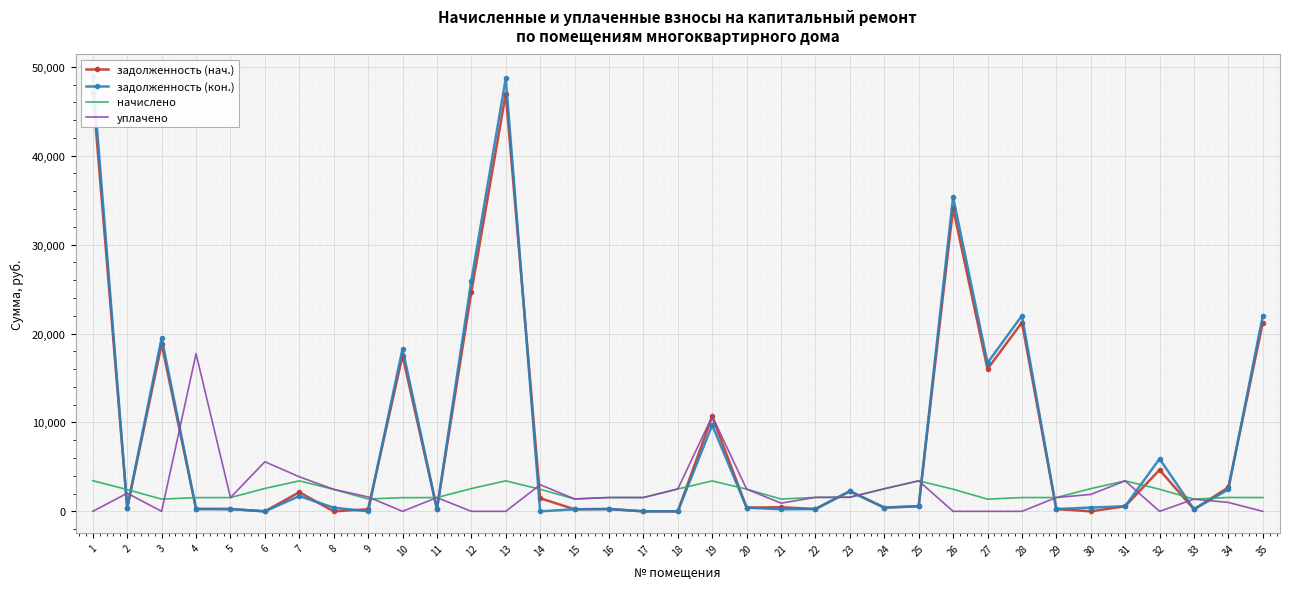

What is the total value across all series at 17?

3109.6